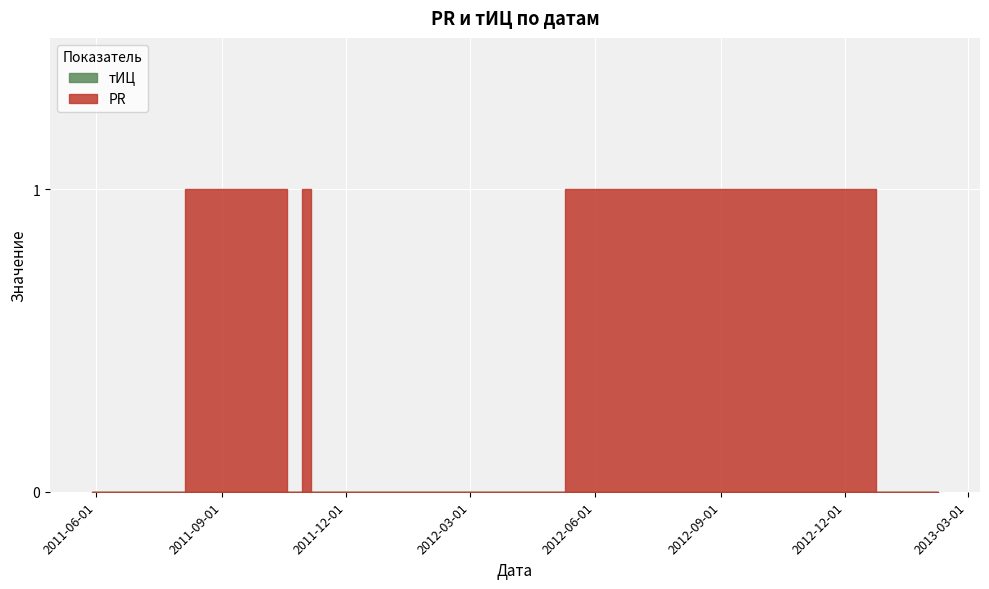

At how many categories does at least one series exceed 0?

3